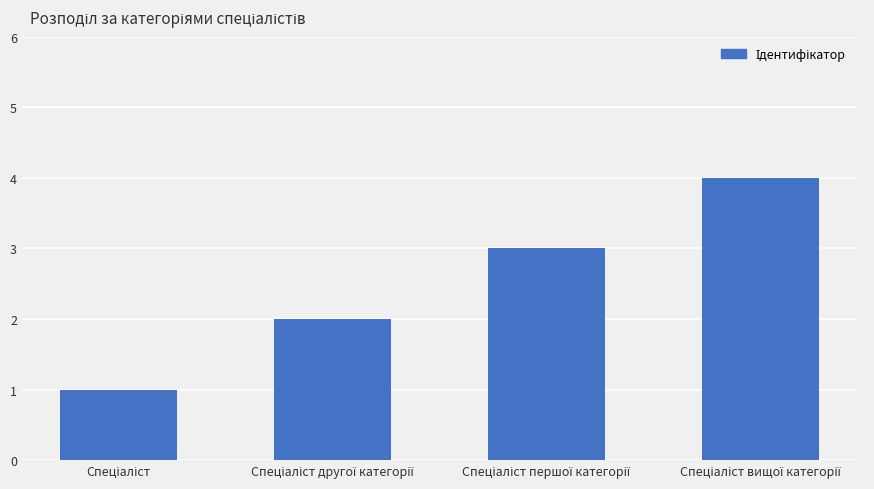

What is the sum of all values?

10